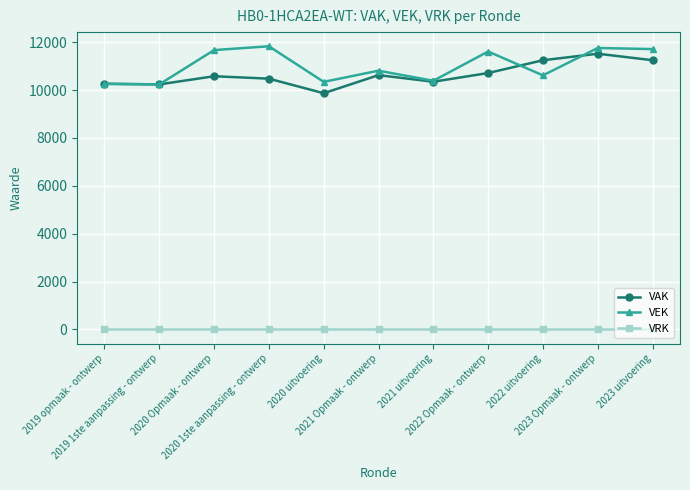

How many lines are shown in the chart?

3